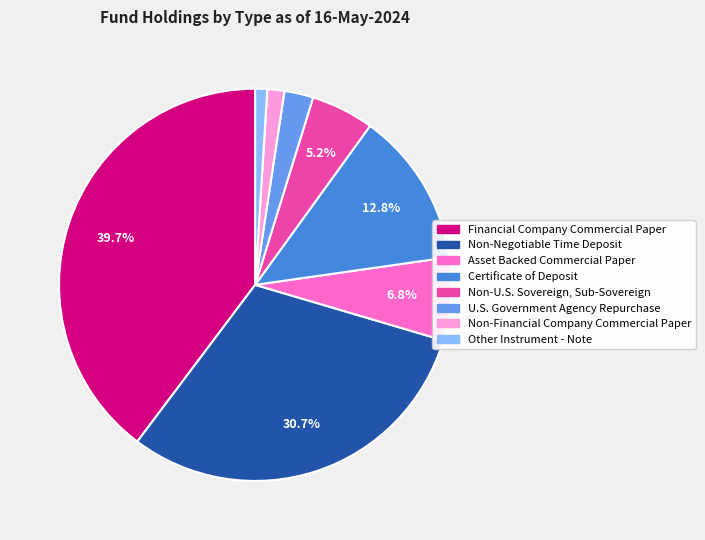

How many segments does this pie chart have?

8